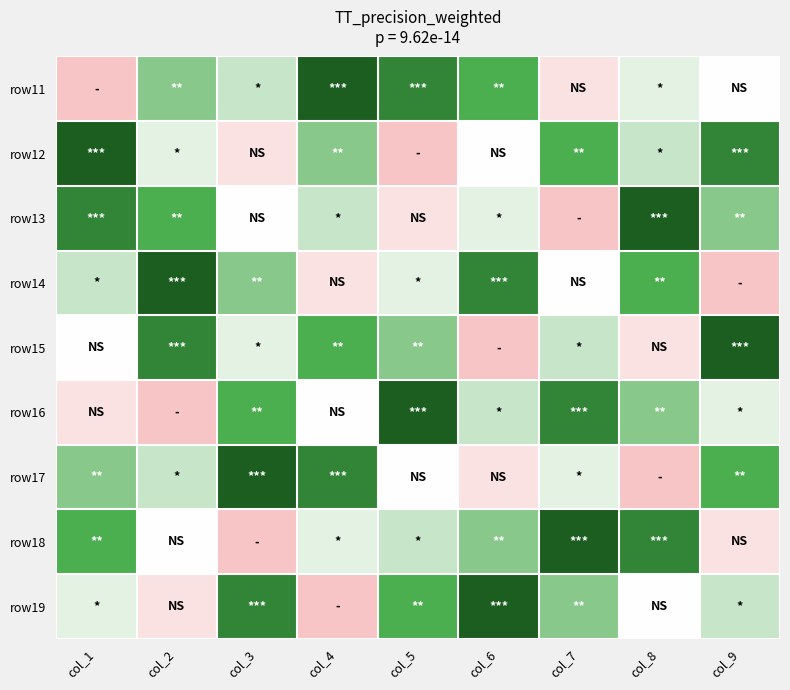

At which category is the sum across all series the highest?

col_1